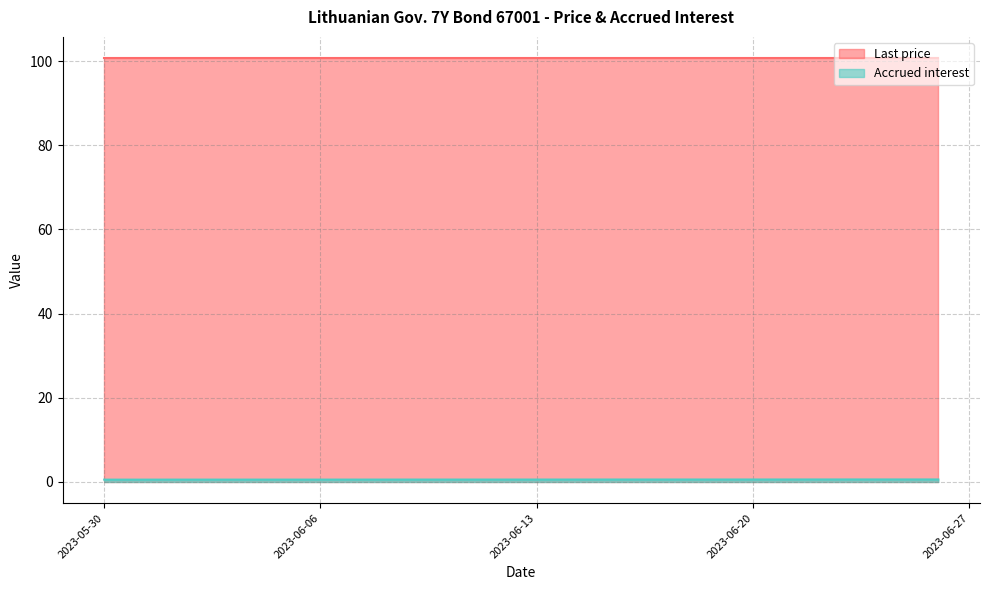

The Last price series shows 70.3 at 2023-05-30. True or false?

False